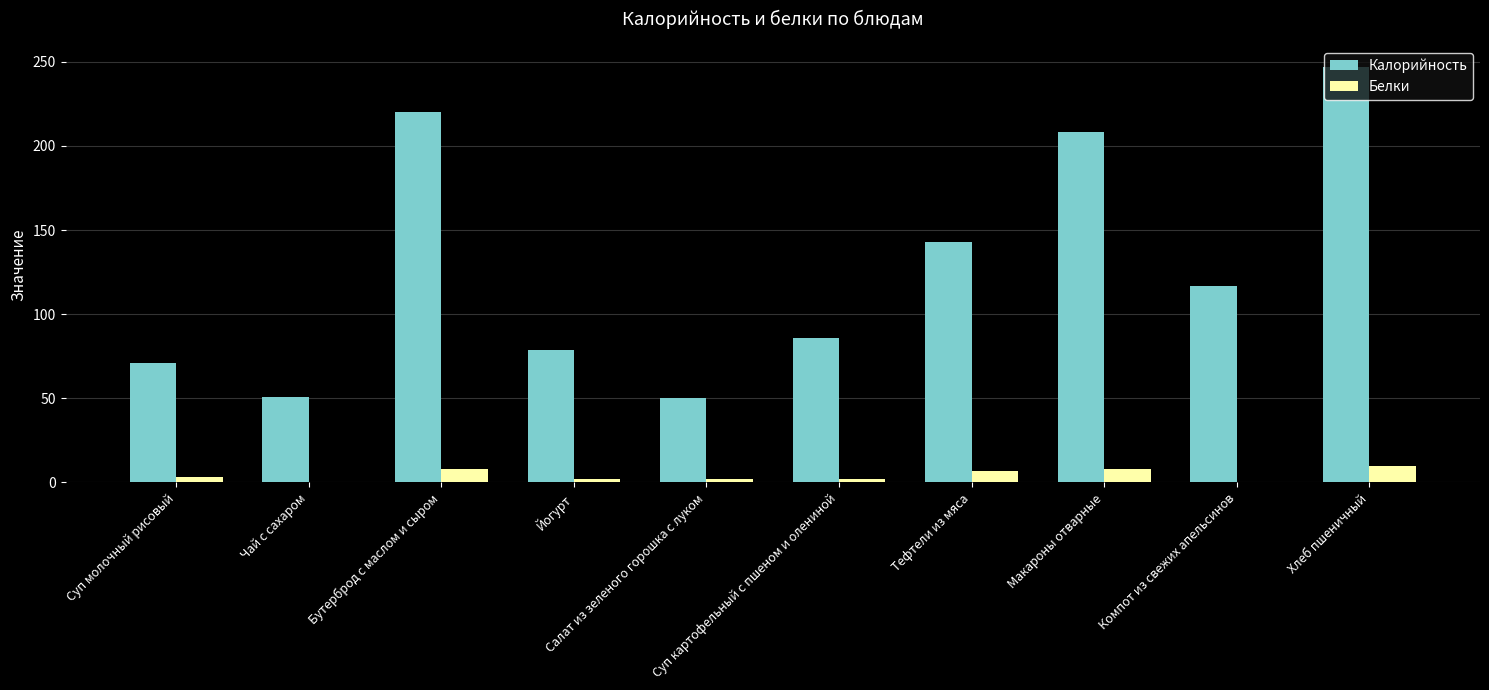

What is the sum of the Калорийность values at Хлеб пшеничный and Салат из зеленого горошка с луком?

297